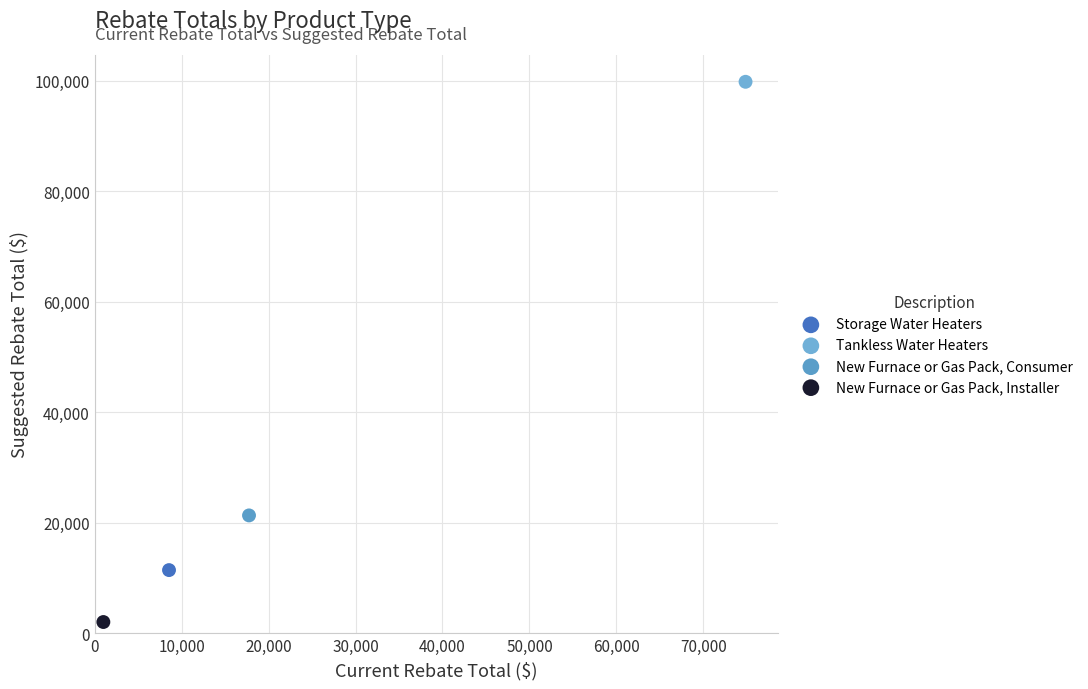

What are all the series names shown in the legend?

Storage Water Heaters, Tankless Water Heaters, New Furnace or Gas Pack, Consumer, New Furnace or Gas Pack, Installer